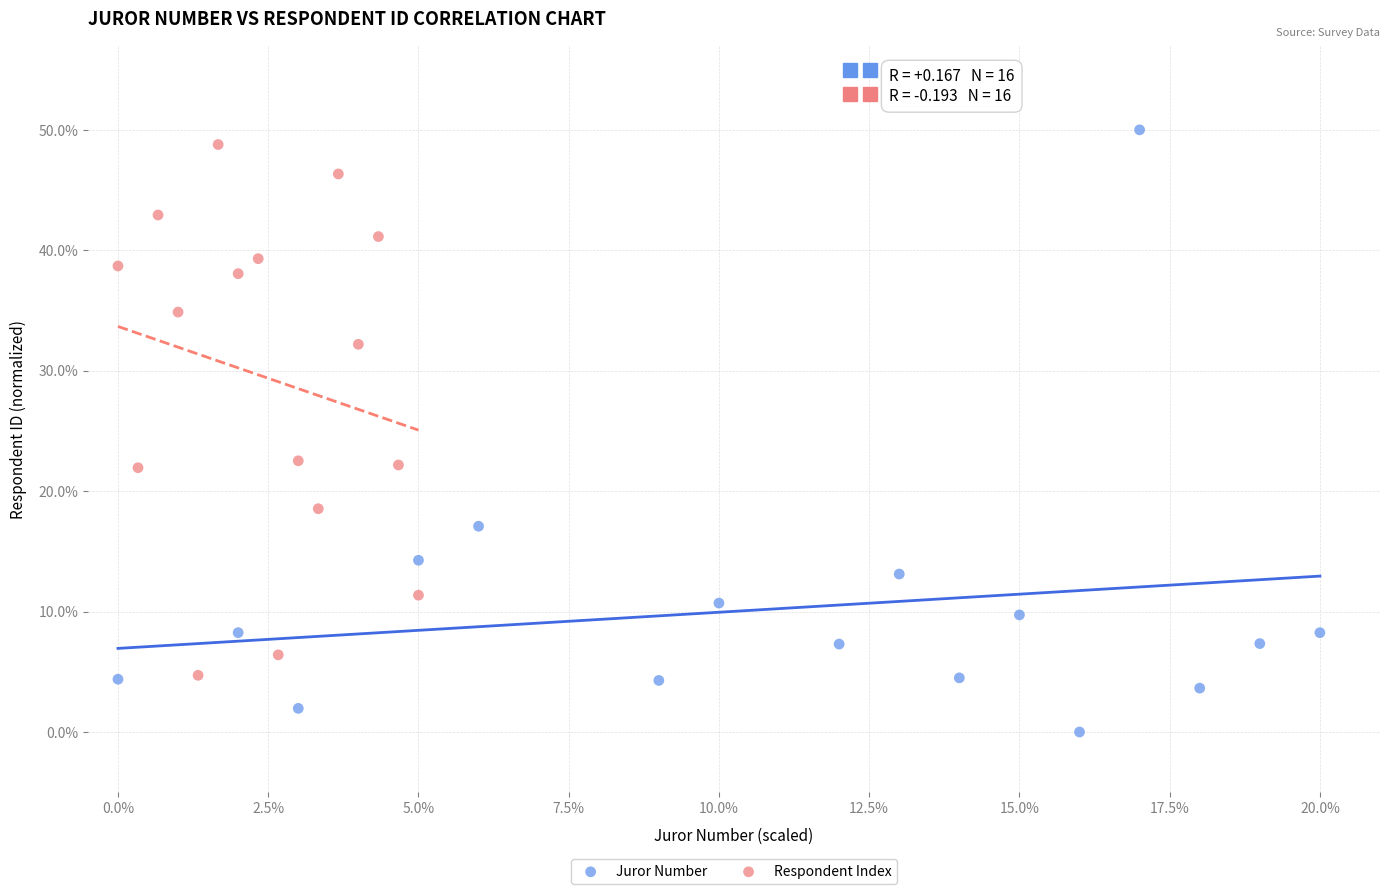

Which series reaches the minimum Y coordinate?

Juror Number